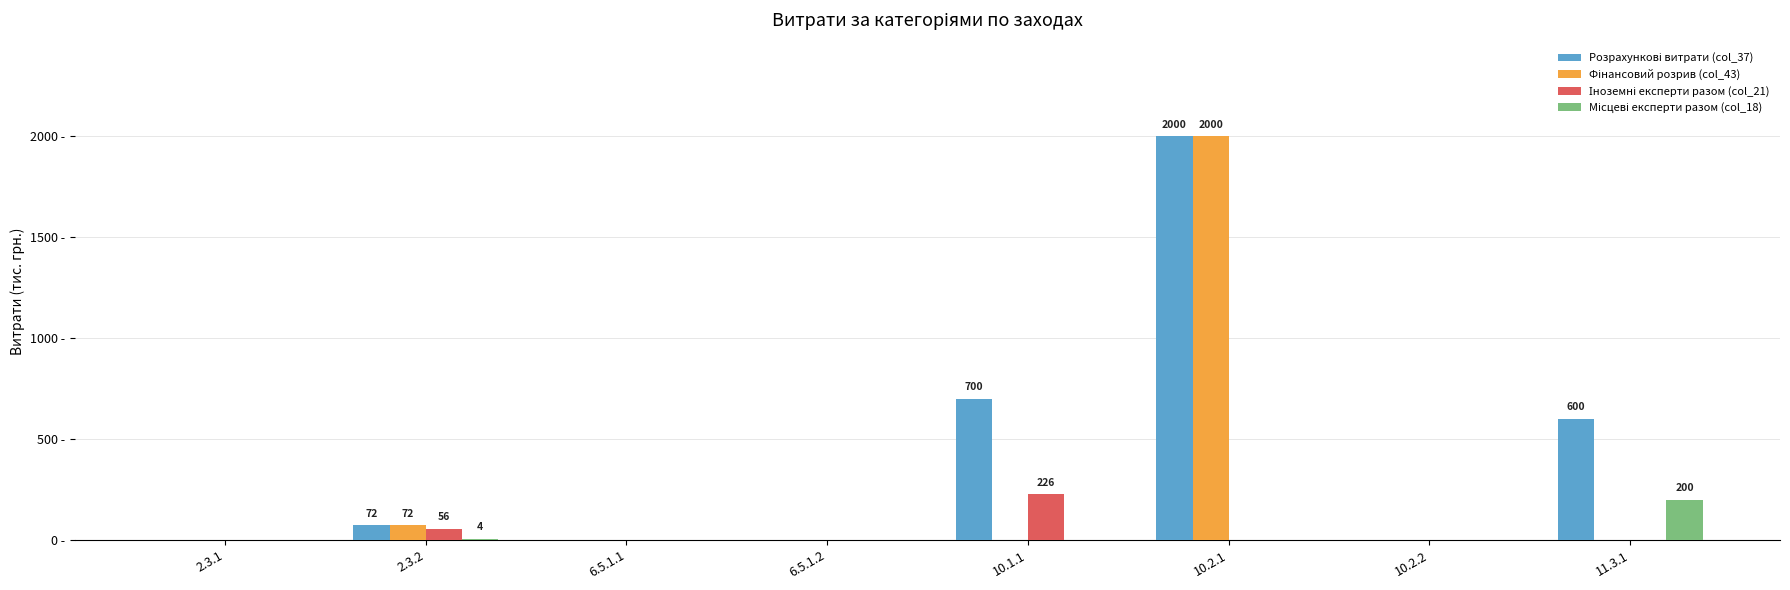

Are the bars horizontal?

No